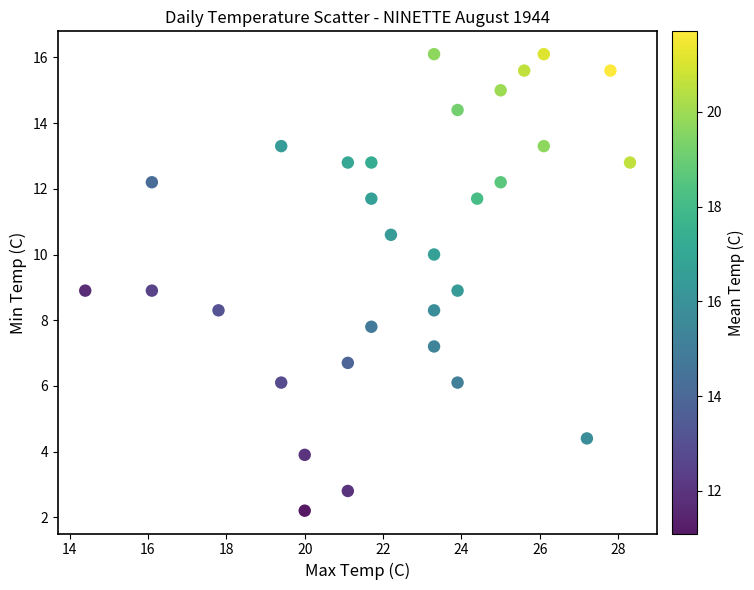

What is the range of X values (max minus min)?

13.9